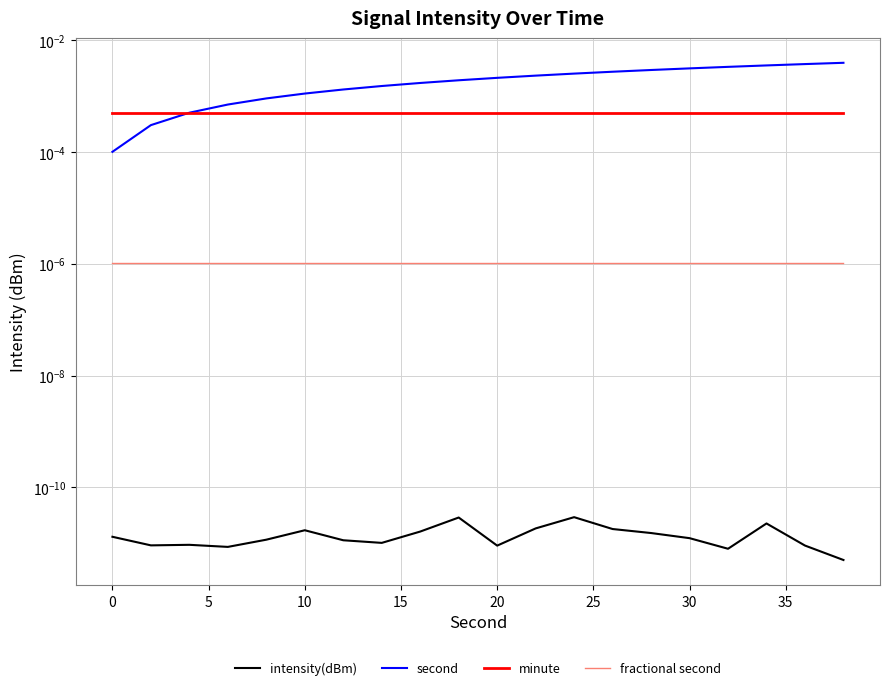

Rank the series by their maximum value, from highest to lowest.

second, minute, fractional second, intensity(dBm)